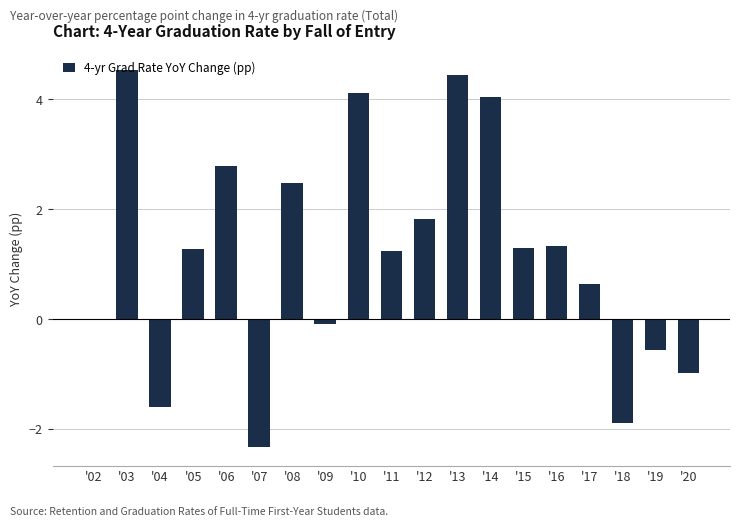

Read the value at '13.

4.4